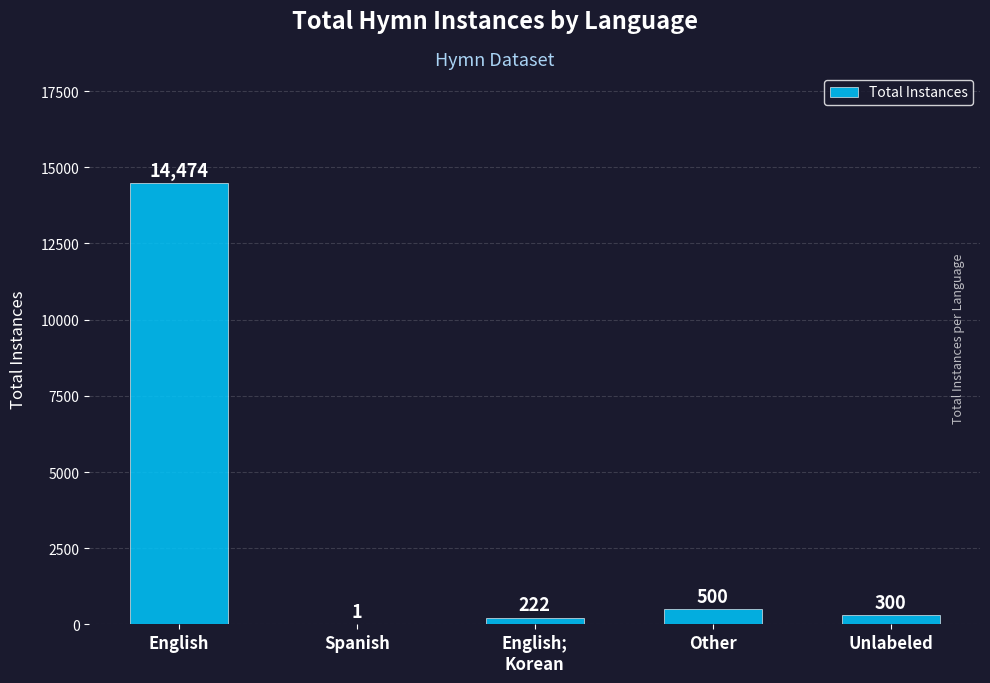

Are the bars horizontal?

No